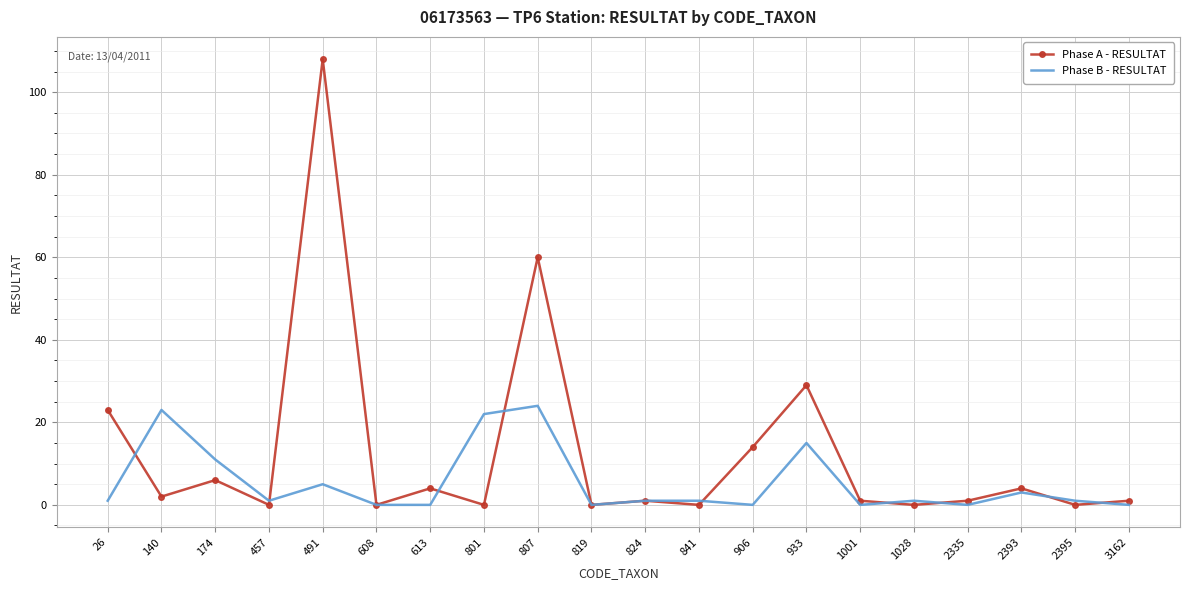

At which label is Phase B - RESULTAT closest to 12?

174